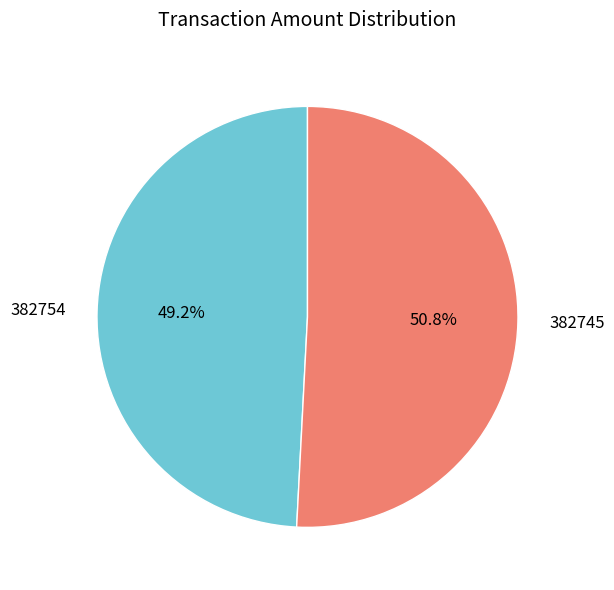

To the nearest percent, what is the difference between the 382745 and 382754 slice percentages?

2%